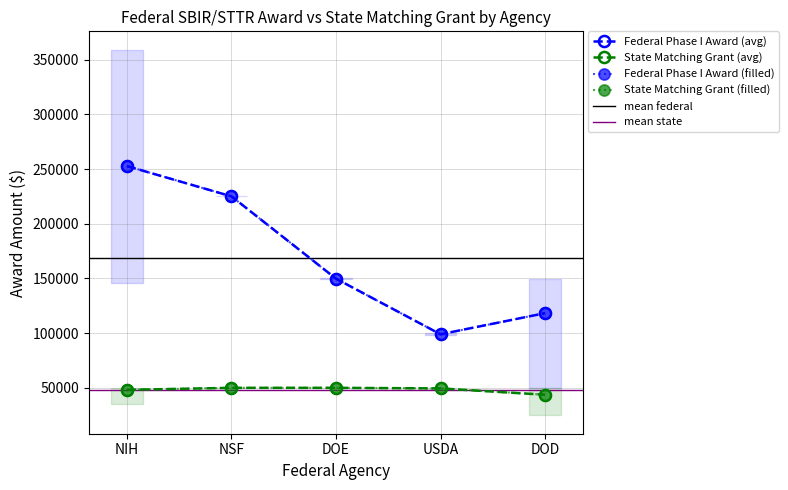

Does the chart have visible grid lines?

Yes